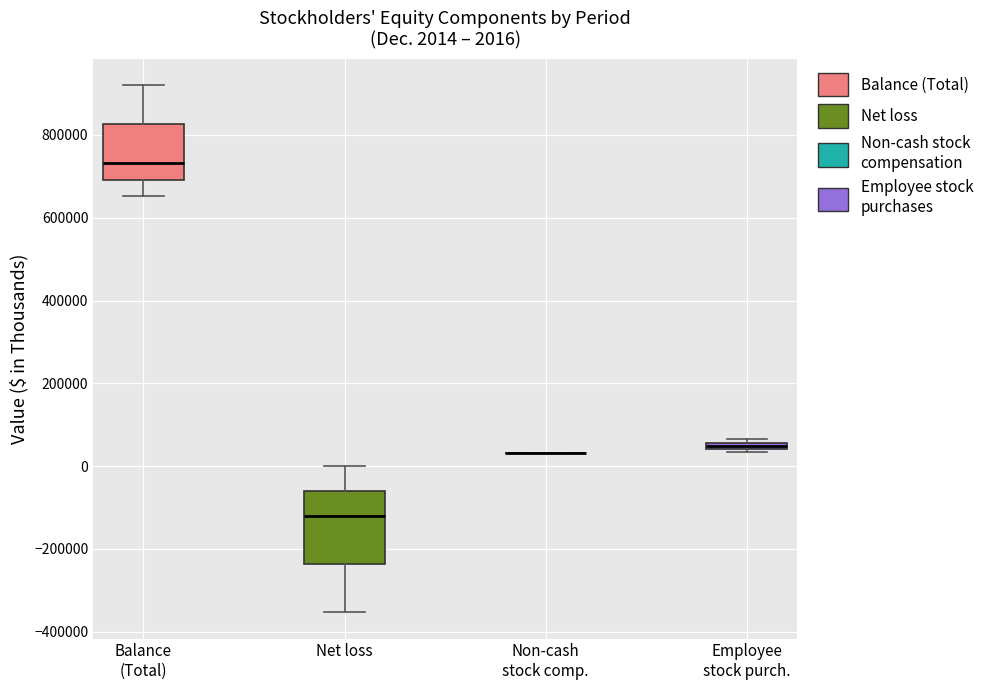

Which box is the tallest, from its lower edge to its upper edge?

Net loss